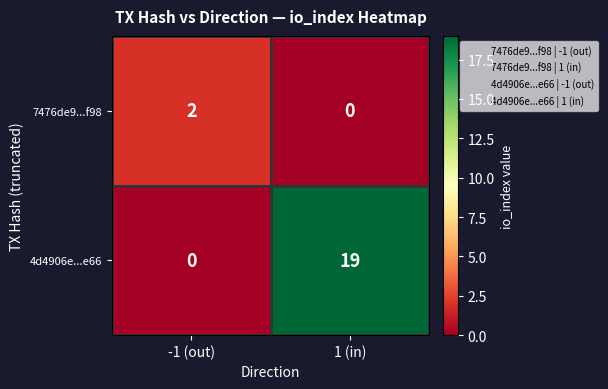

The 4d4906e...e66 series shows 25 at 1 (in). True or false?

False